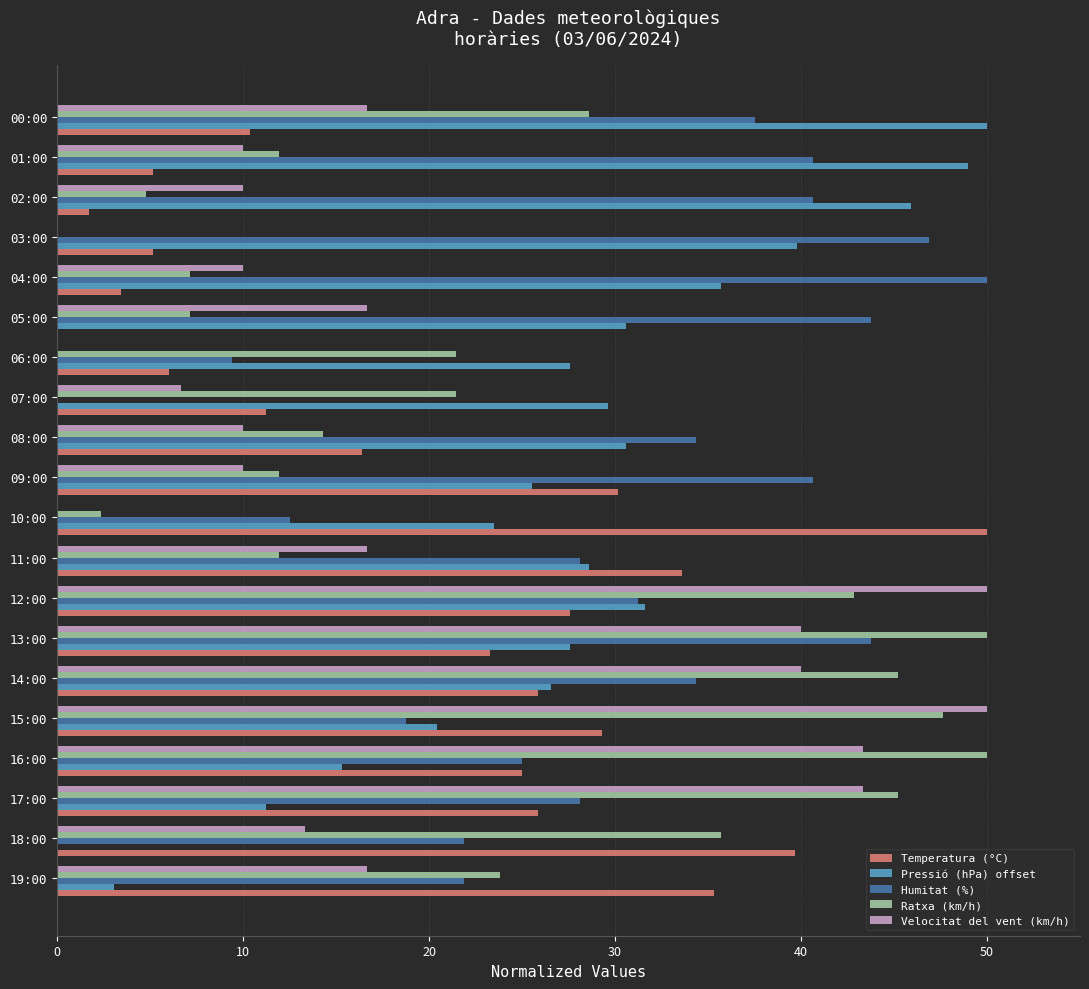

The value of Pressió (hPa) offset at 02:00 is 14.2. True or false?

False